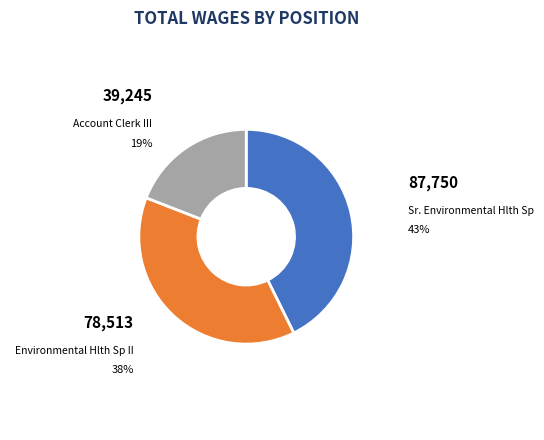

To the nearest percent, what is the average slice percentage?

33%